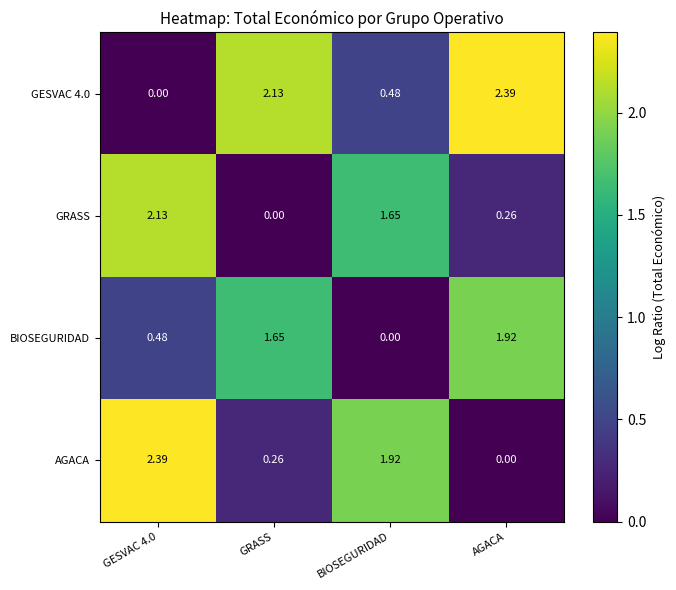

Where does the GESVAC 4.0 series first go above 2?

GRASS